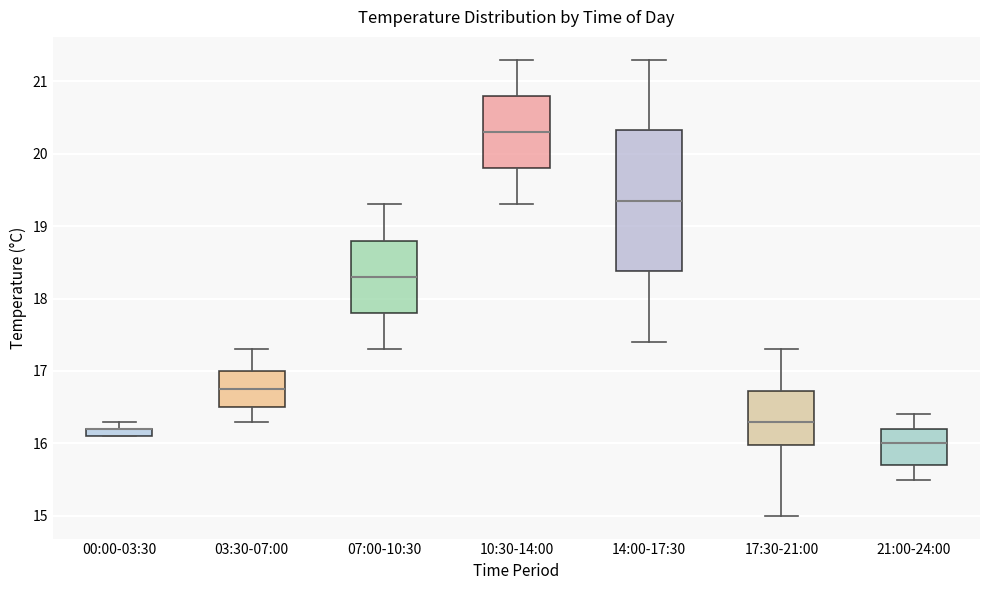

Comparing the boxes themselves (not the whiskers), which one is the tallest?

14:00-17:30